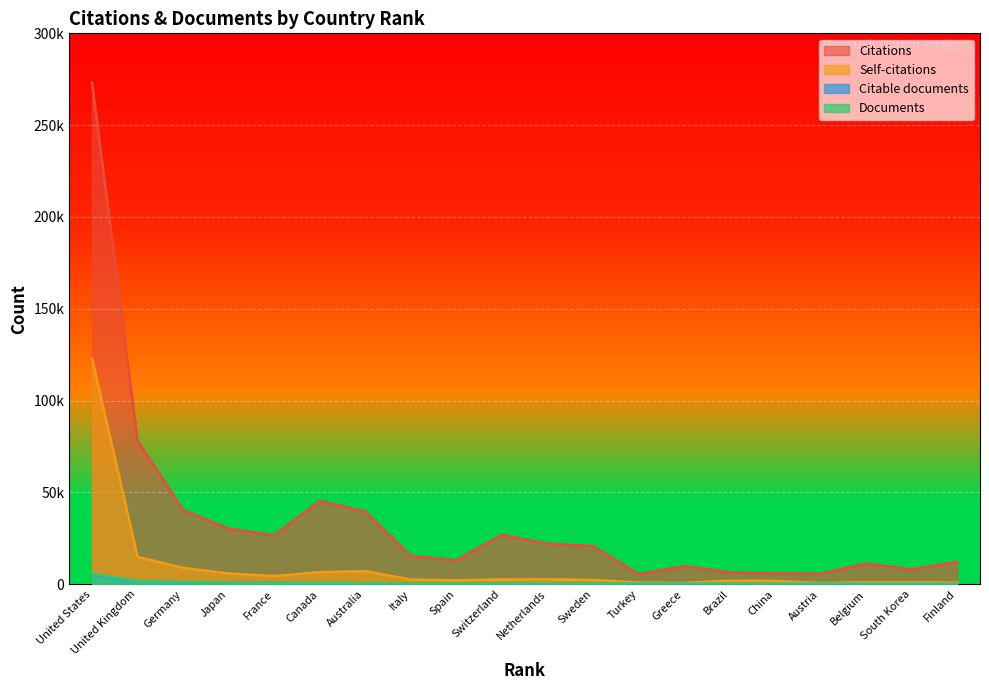

At which label does Citable documents first exceed 383?

United States